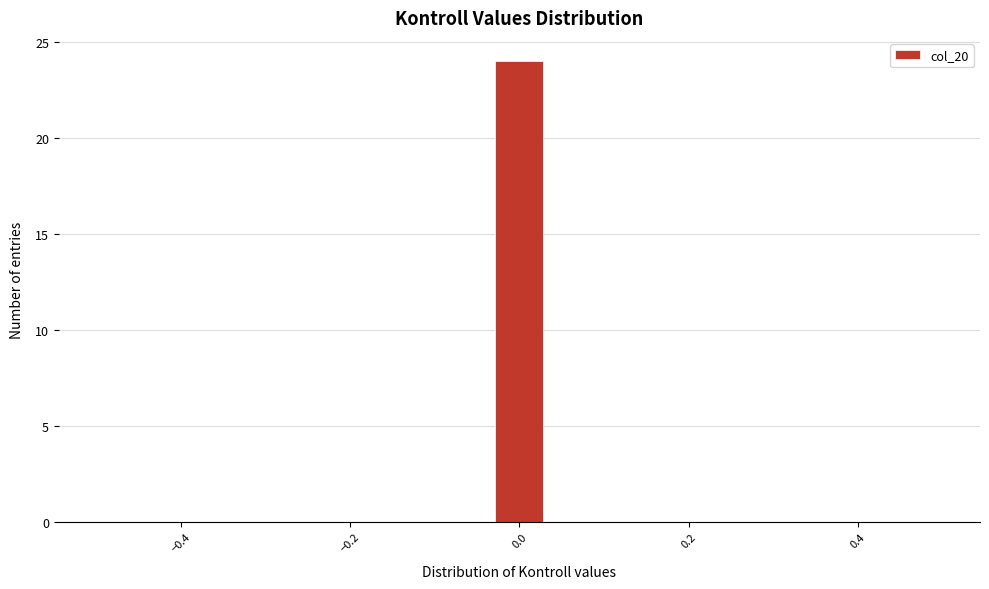

Read against the x-axis, roughly where is the centre of the tallest bar?

0.00